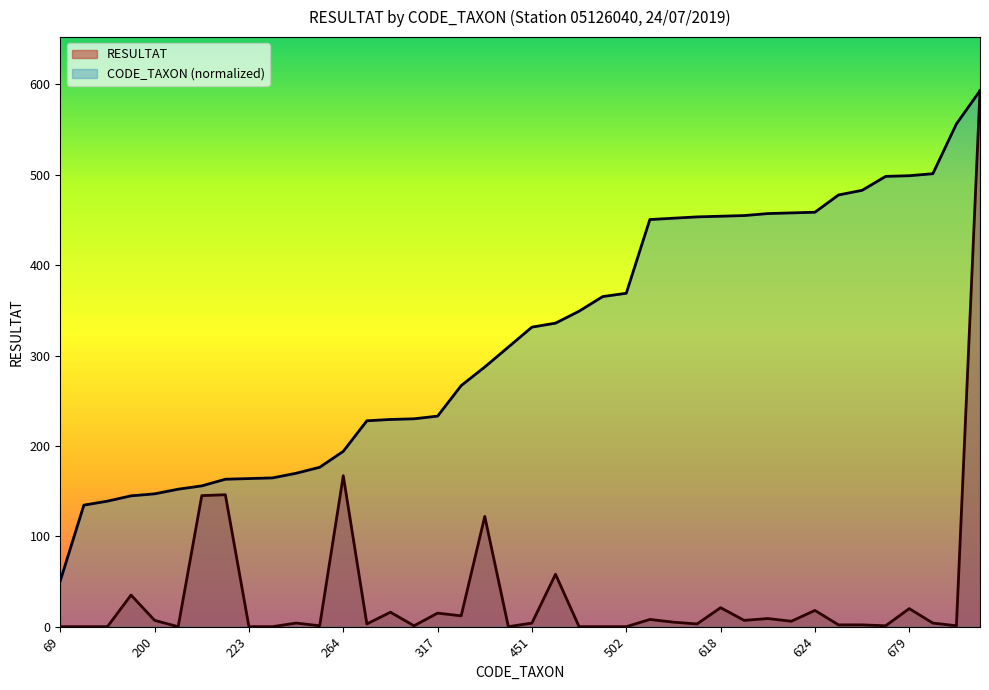

True or false: RESULTAT and CODE_TAXON intersect in this chart.

False